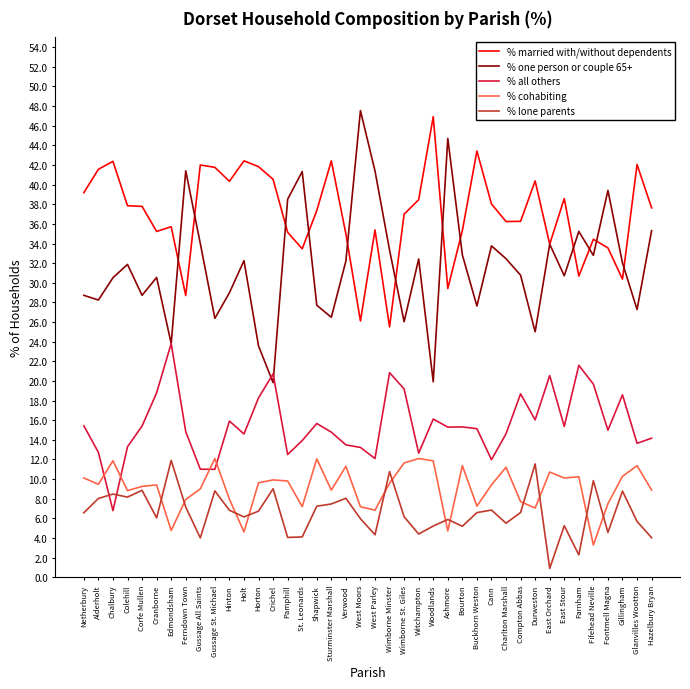

True or false: % married with/without dependents and % cohabiting cross at least once.

False